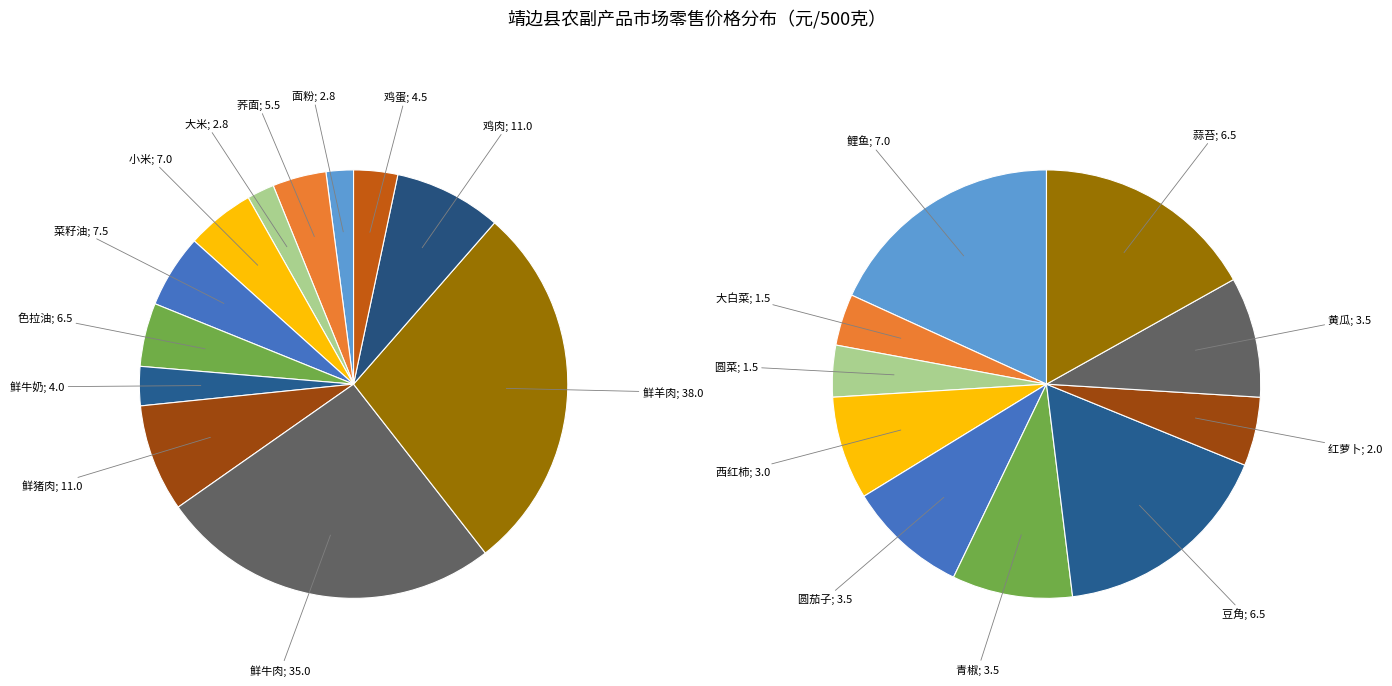

Is 菜籽油 the majority of the pie?

No